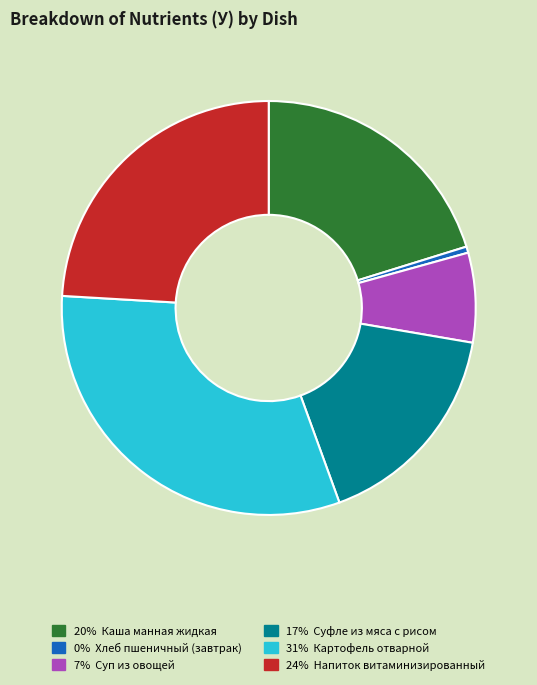

How many segments does this pie chart have?

6